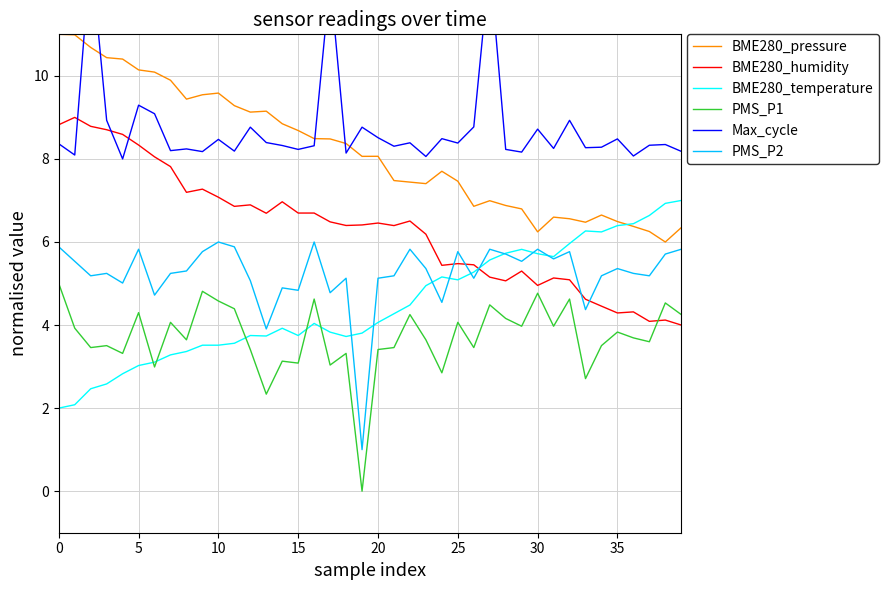

True or false: BME280_pressure and PMS_P2 cross at least once.

False